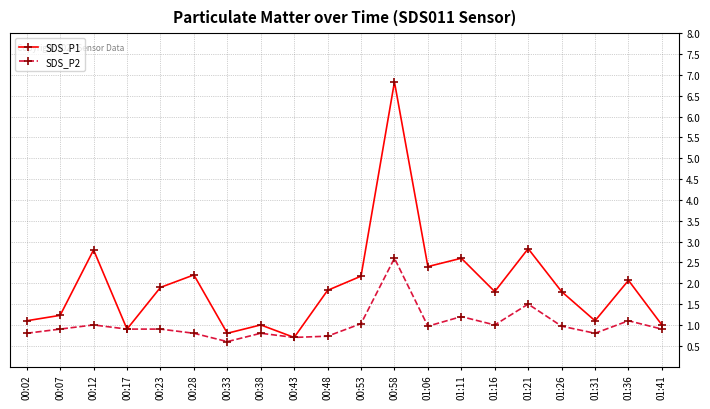

At which category is the sum across all series the highest?

00:58